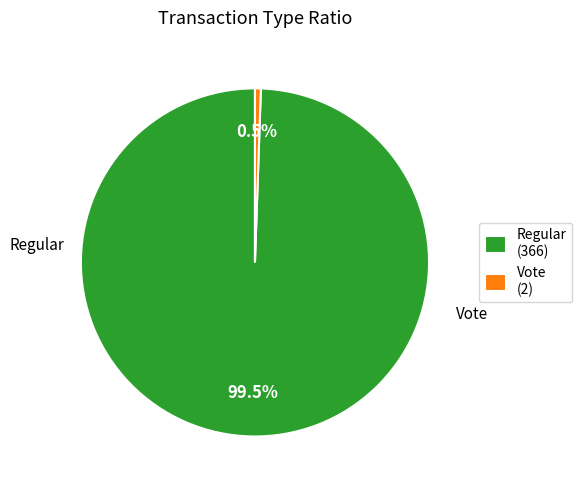

Is it true that Vote (2) is 11% of the pie?

False